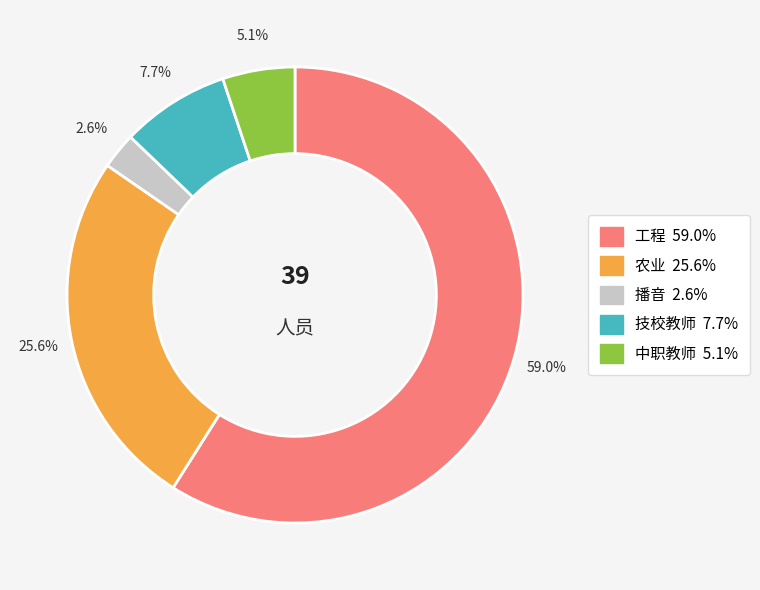

Count the number of slices in the pie.

5